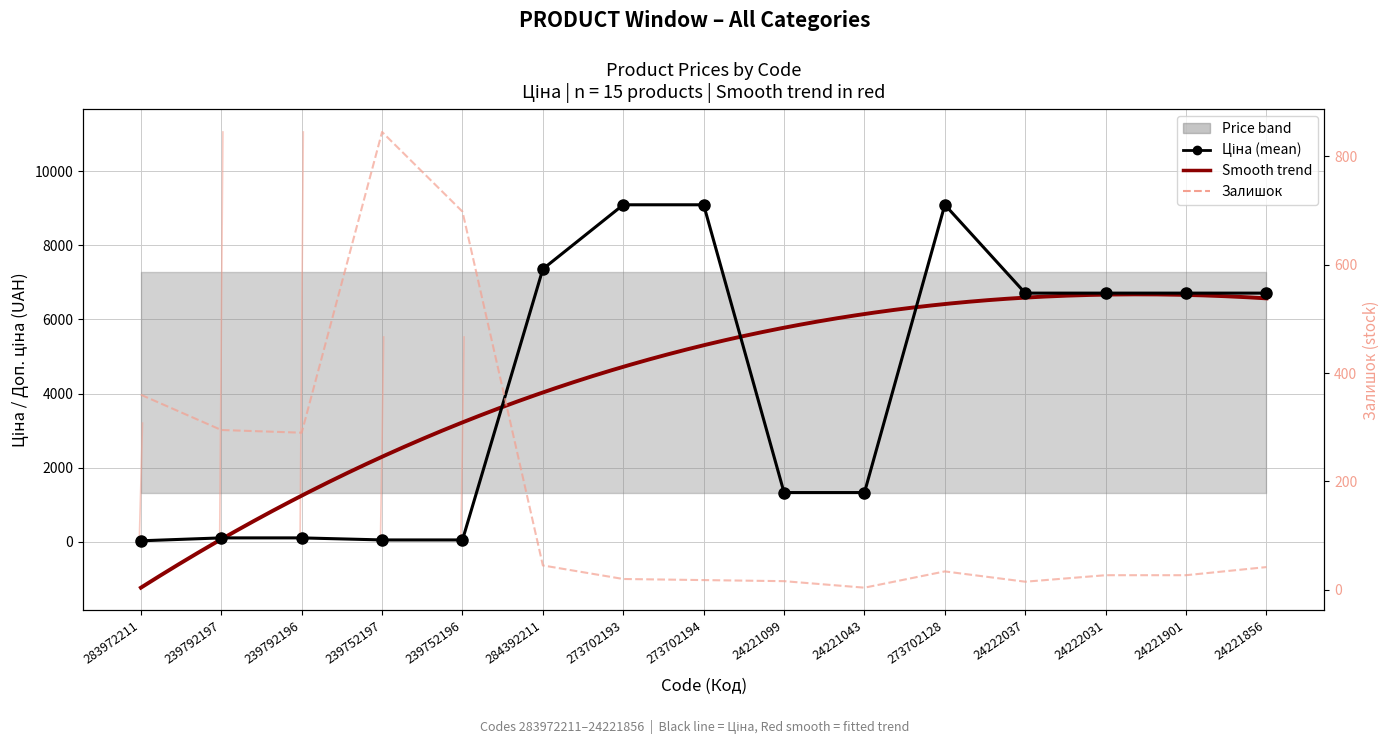

Reading left to right, extract all data points from this chart.

Ціна: 32.0	110.5	110.5	55.3	55.3	7360.2	9092.0	9092.0	1332.7	1332.7	9092.0	6710.2	6710.2	6710.2	6710.2
Залишок: 360.0	295.0	290.0	845.0	698.0	45.0	20.0	18.0	16.0	4.0	34.0	15.0	27.0	27.0	42.0